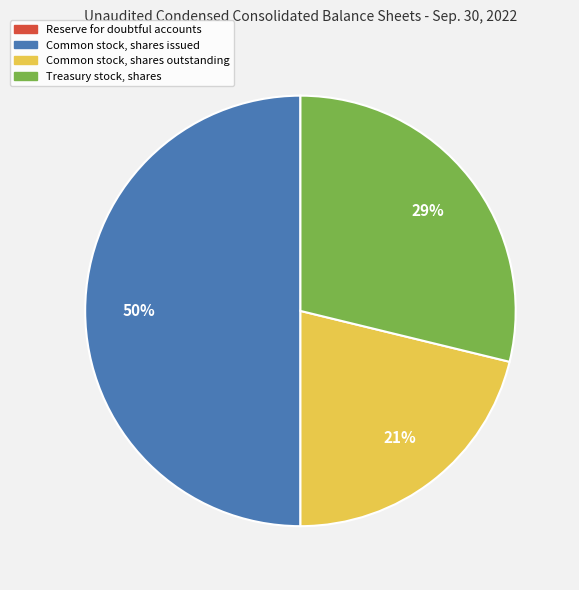

Approximately how many times larger is the value at Common stock, shares issued compared to Treasury stock, shares?

1.7